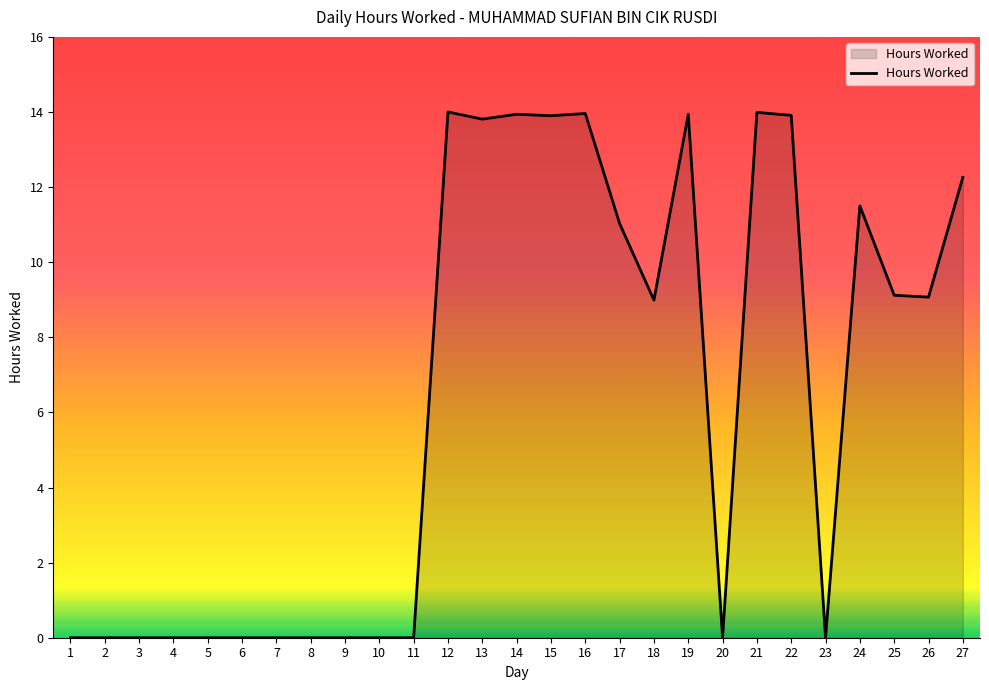

At which label is the value closest to 7?

18